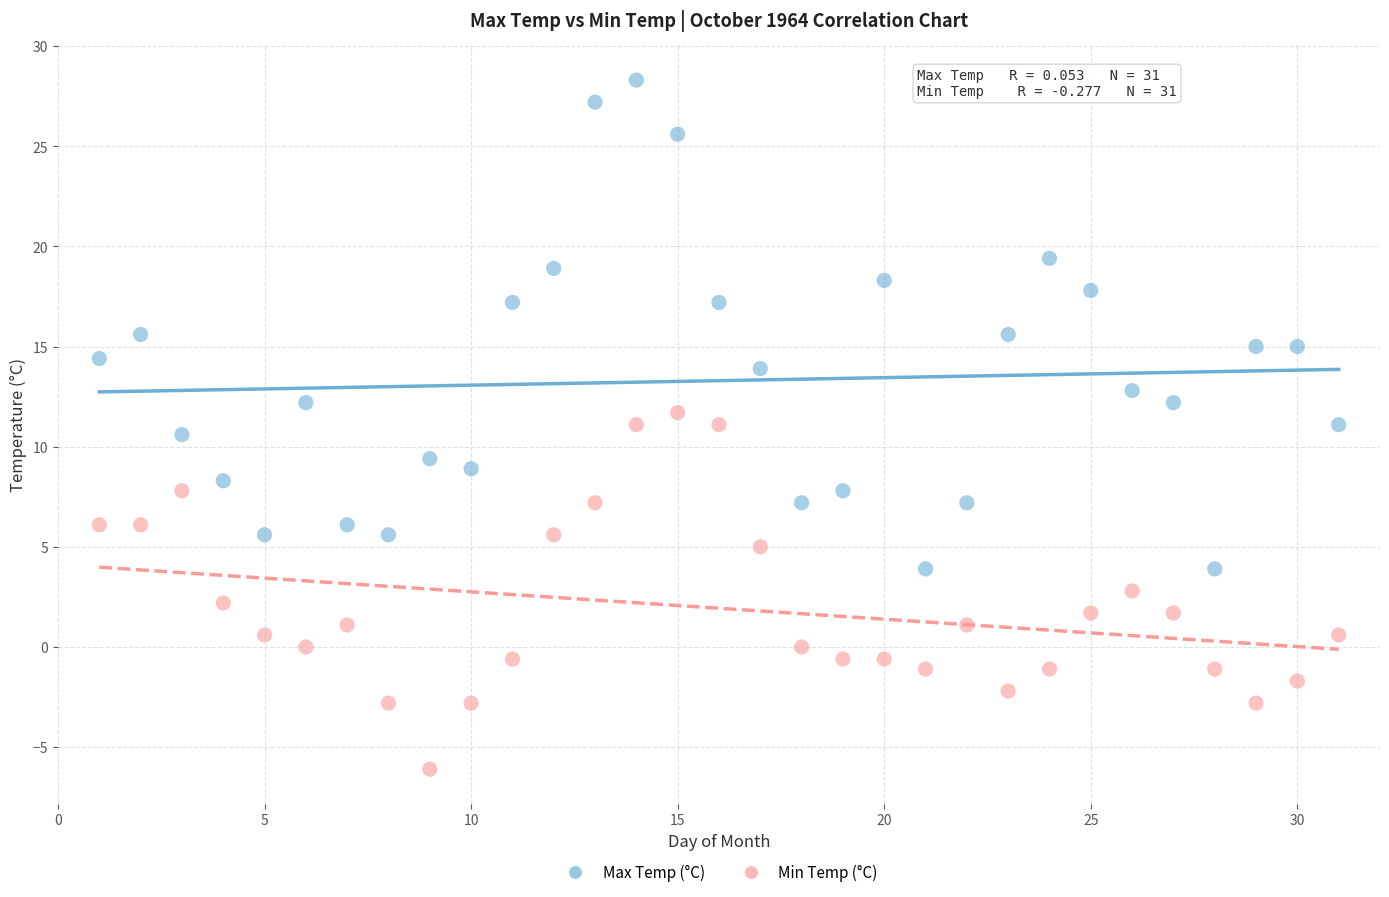

Which series contains the highest Y value?

Max Temp (°C)